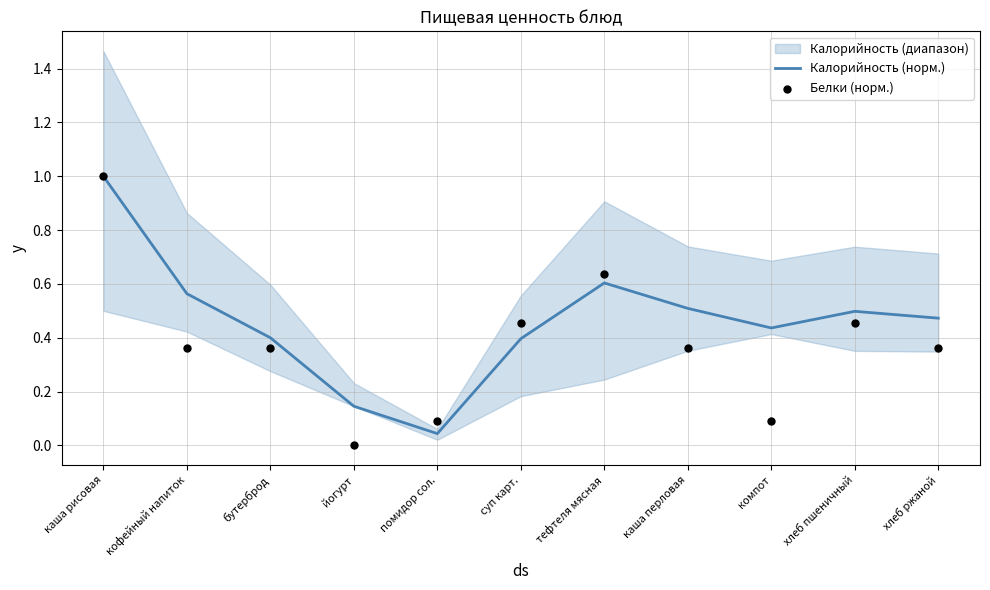

Is the value of Калорийность (норм.) at помидор сол. greater than the value of Белки (норм.) at хлеб пшеничный?

No